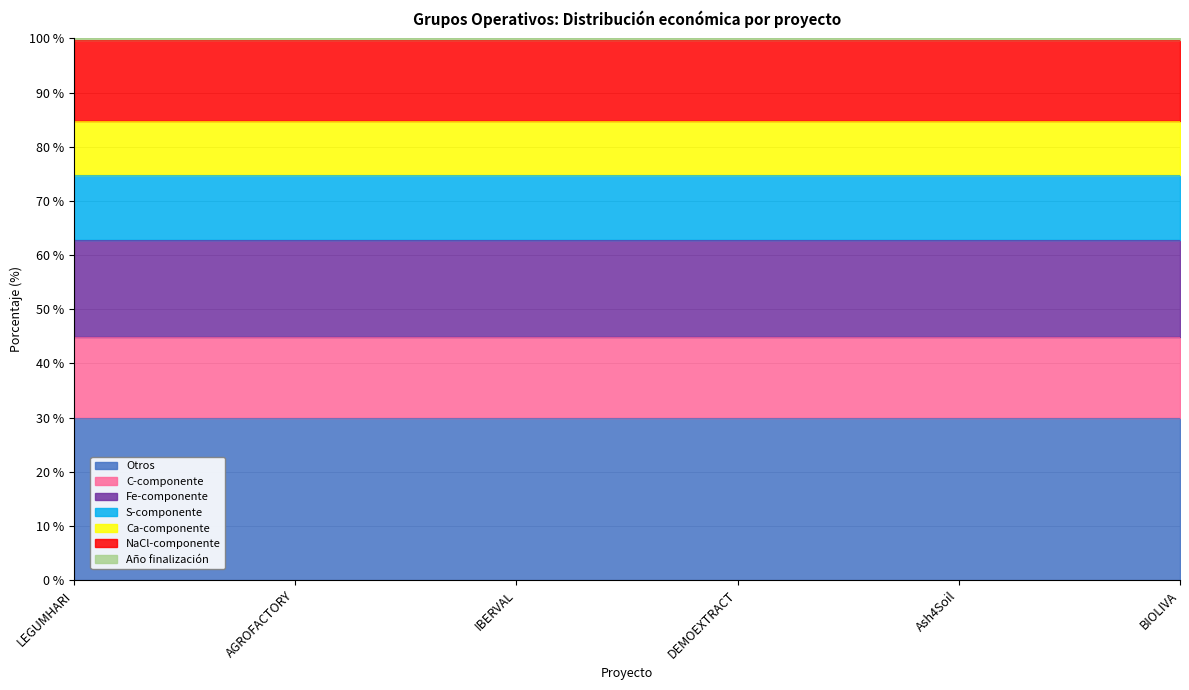

What is the difference between the Total económico values at LEGUMHARI and IBERVAL?

0.3